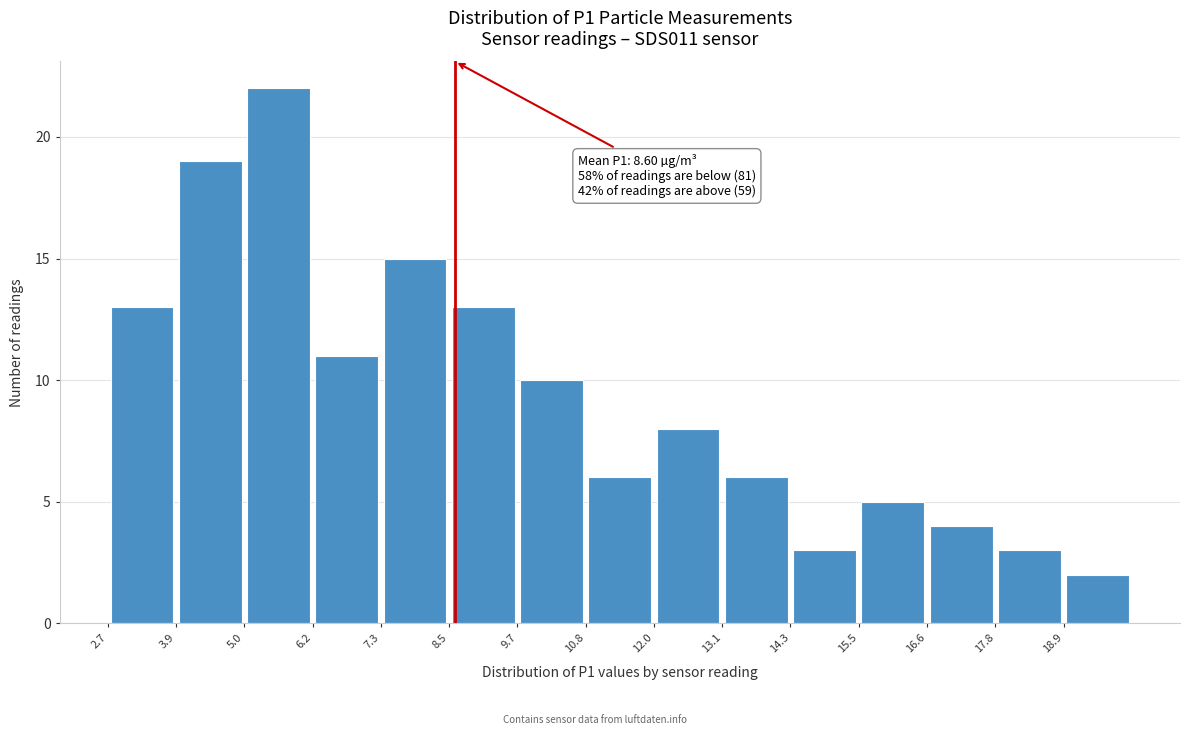

Over which range of the x-axis is the bar tallest?

5.02 to 6.18